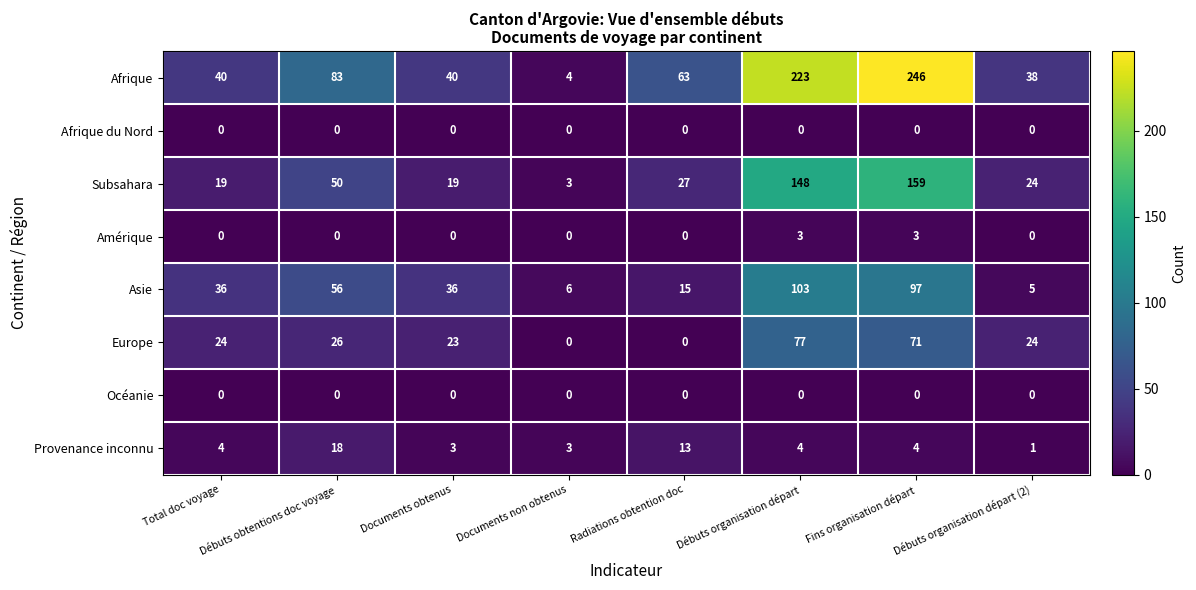

Which series has the largest total across all categories?

Afrique